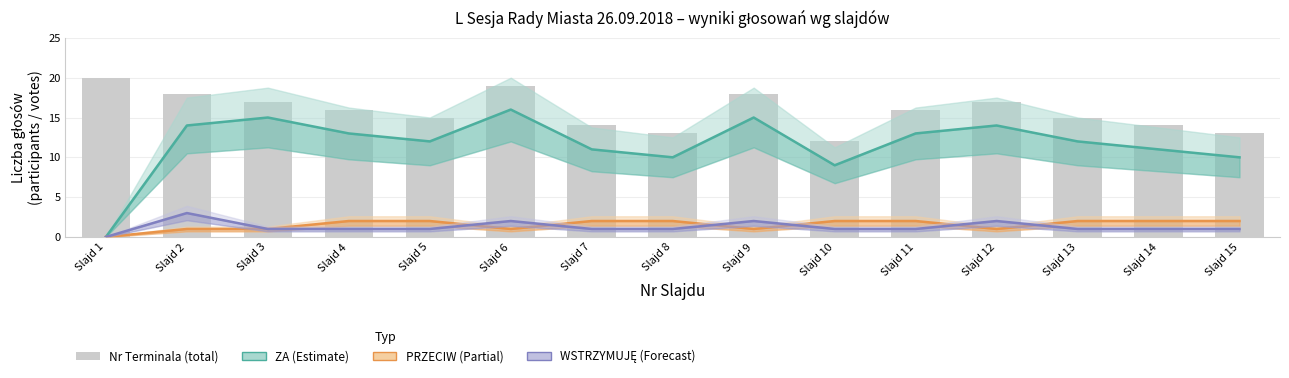

Rank the categories by value from highest to lowest.

Slajd 1, Slajd 6, Slajd 2, Slajd 9, Slajd 3, Slajd 12, Slajd 4, Slajd 11, Slajd 5, Slajd 13, Slajd 7, Slajd 14, Slajd 8, Slajd 15, Slajd 10